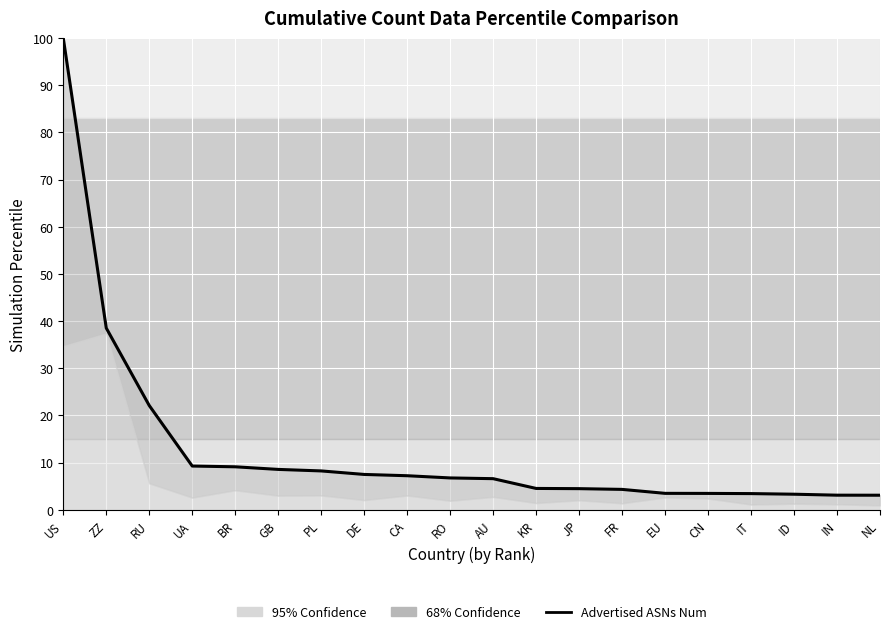

Reading left to right, list all the values displayed in this chart.

100.0	38.5	22.1	9.3	9.1	8.6	8.2	7.5	7.2	6.8	6.6	4.5	4.5	4.3	3.5	3.5	3.4	3.3	3.1	3.1